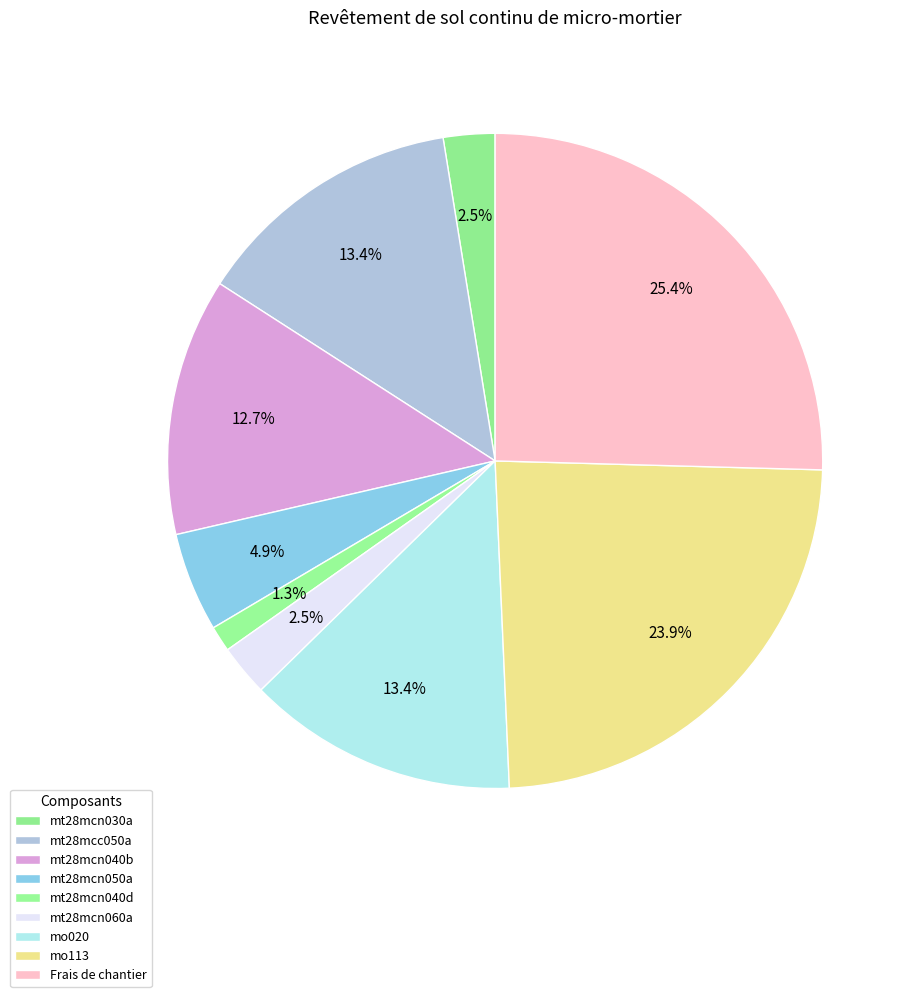

The mt28mcn060a slice represents 3% of the pie. True or false?

True